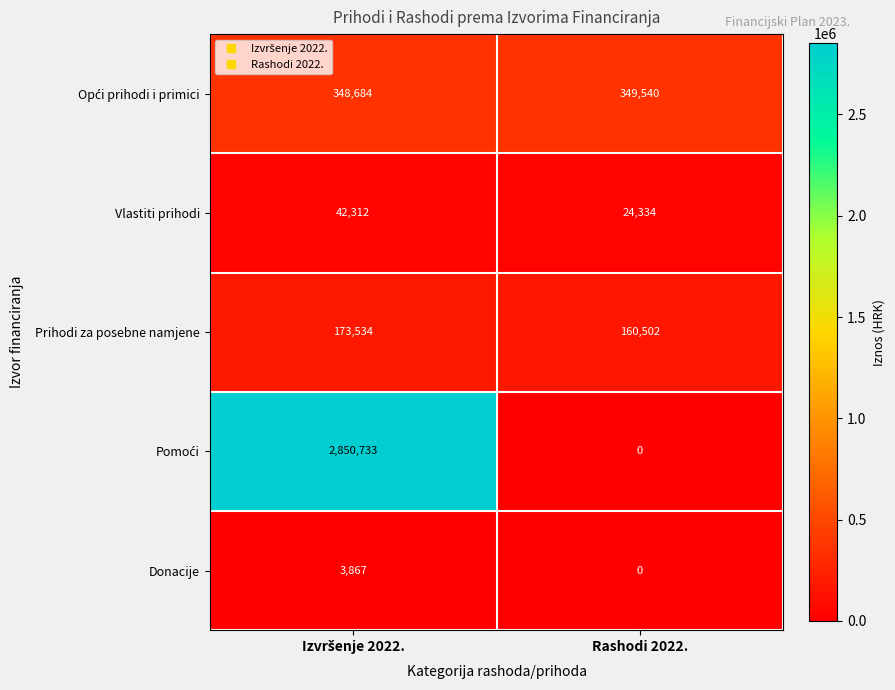

What is the sum of all Prihodi za posebne namjene values?

334036